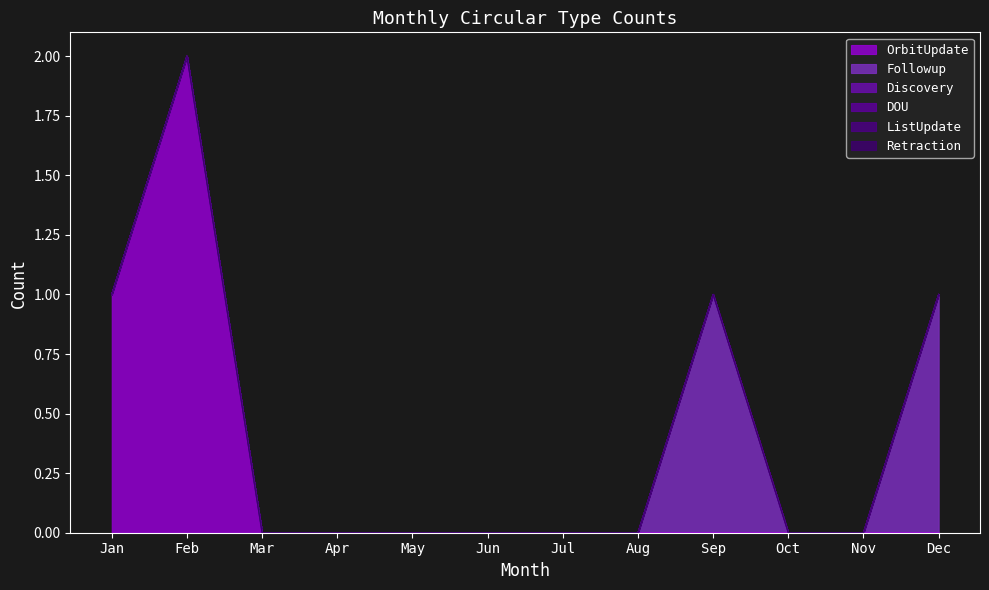

How many categories are shown in the chart?

12